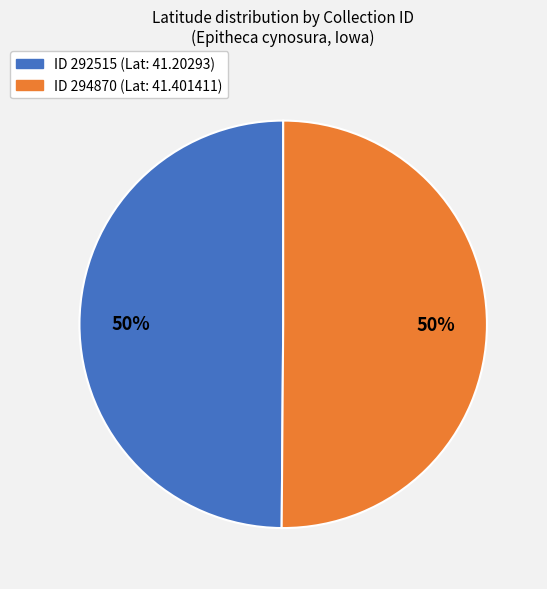

To the nearest percent, what is the average slice percentage?

50%